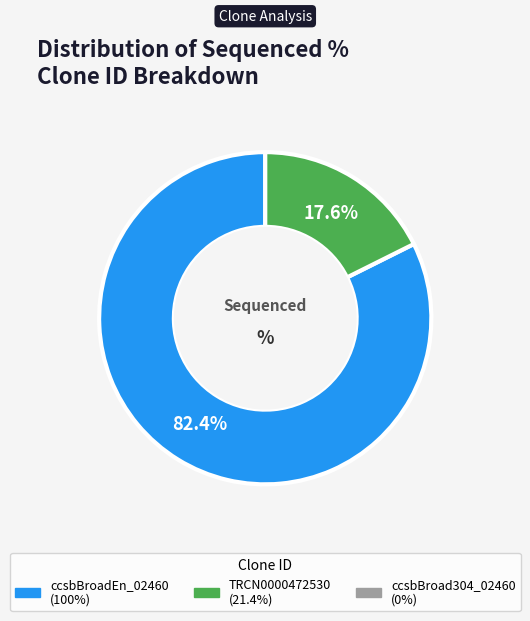

How many segments does this pie chart have?

2